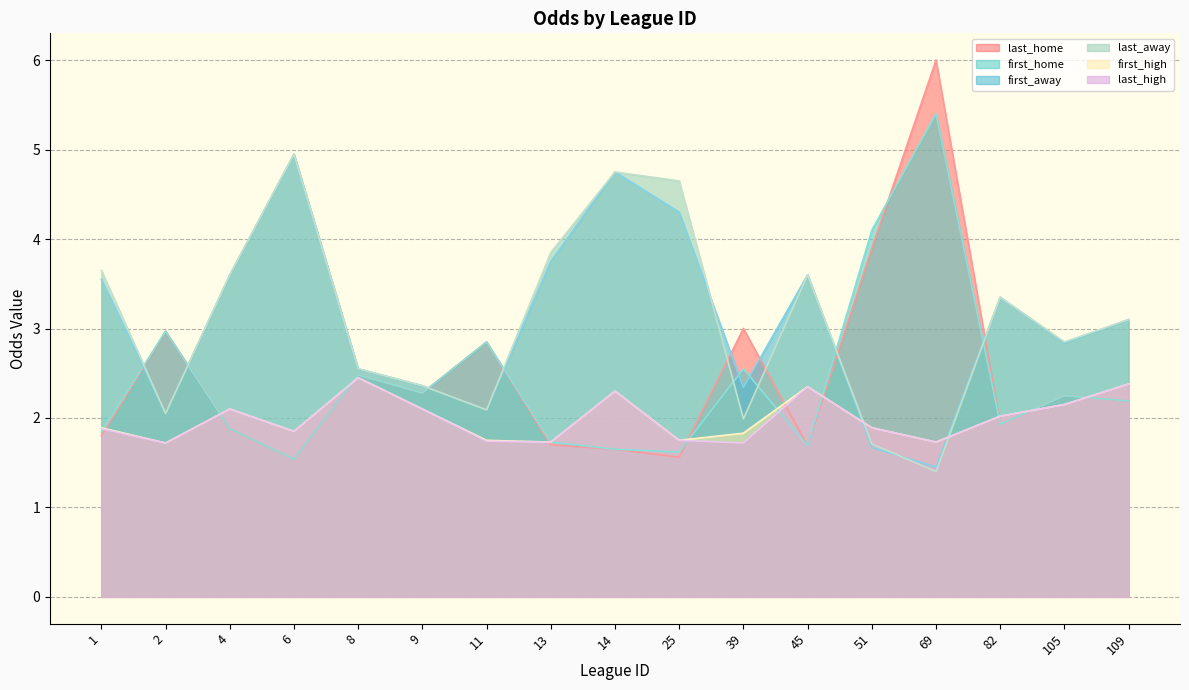

Does the chart have visible grid lines?

Yes